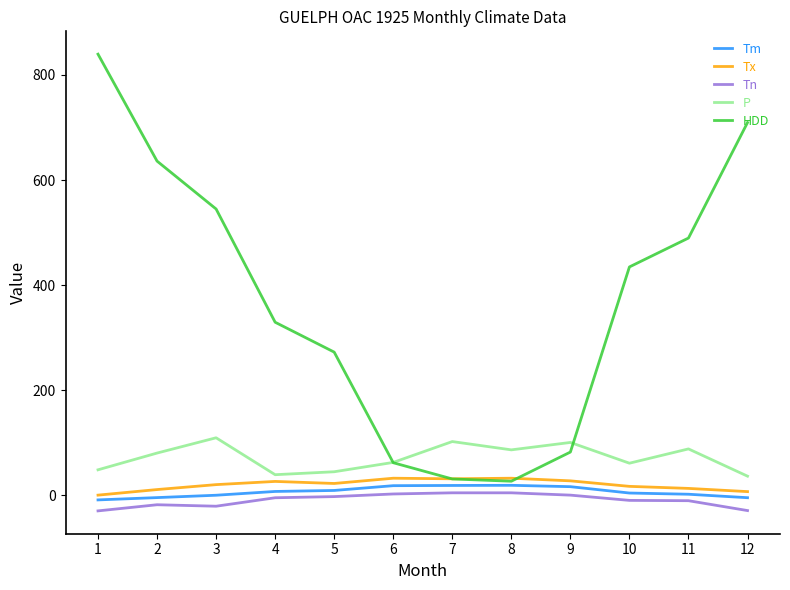

Is the value of P at 9 greater than the value of Tn at 8?

Yes